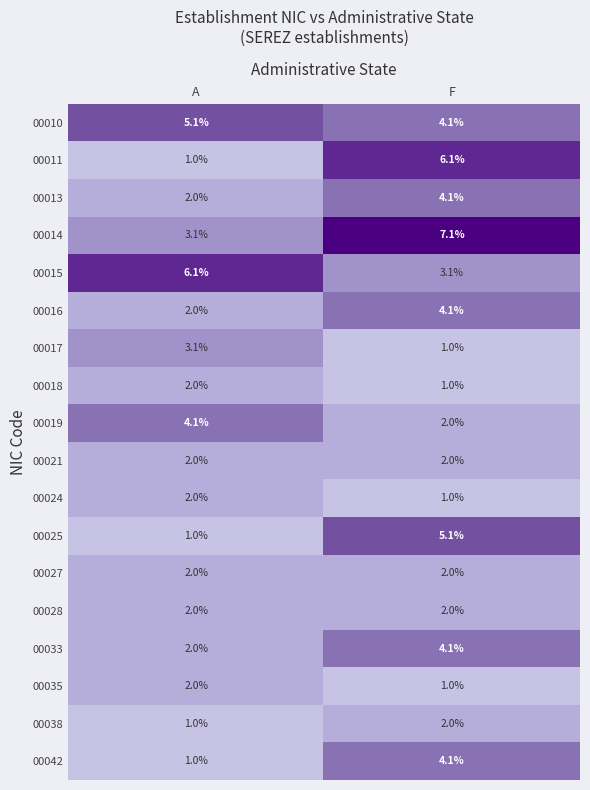

List the labels in order of 00016 value, smallest first.

A, F